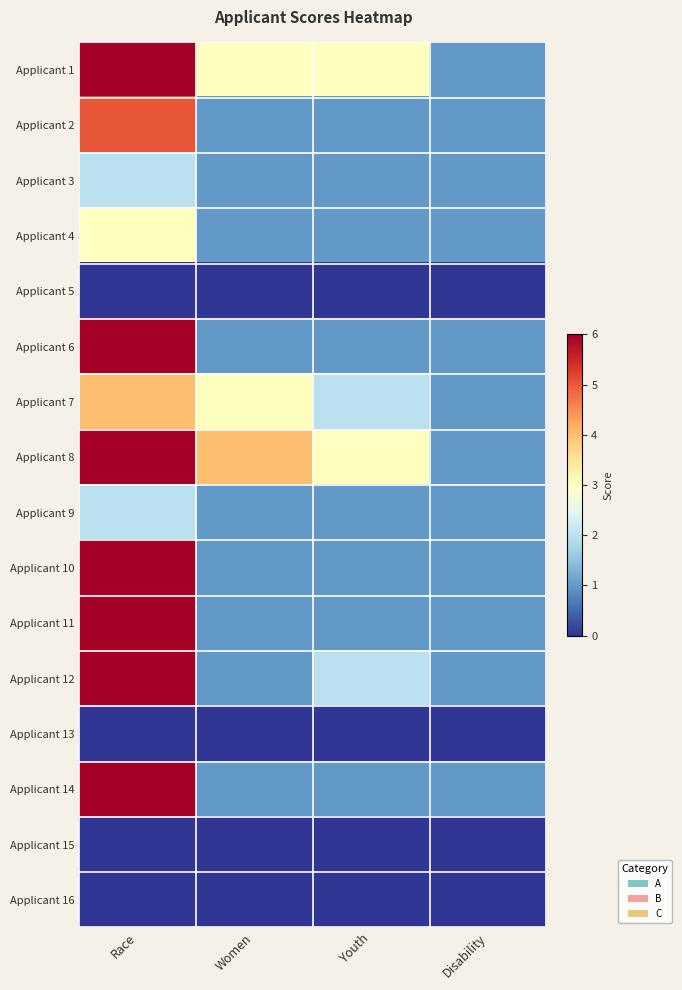

Which series has the largest total across all categories?

Applicant 8